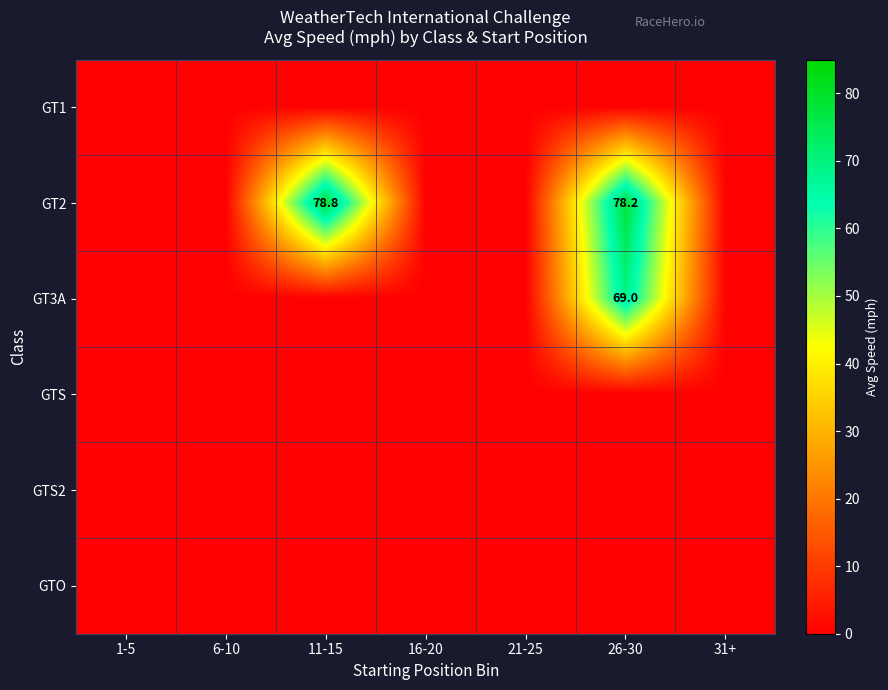

What is the greatest value displayed?

78.8